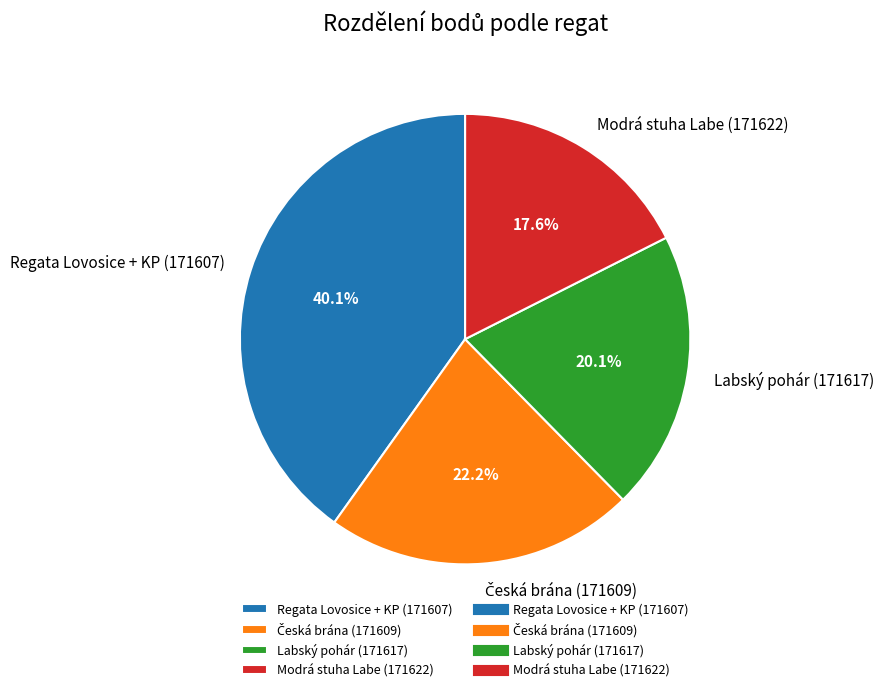

True or false: Modrá stuha Labe (171622) accounts for 30% of the total.

False